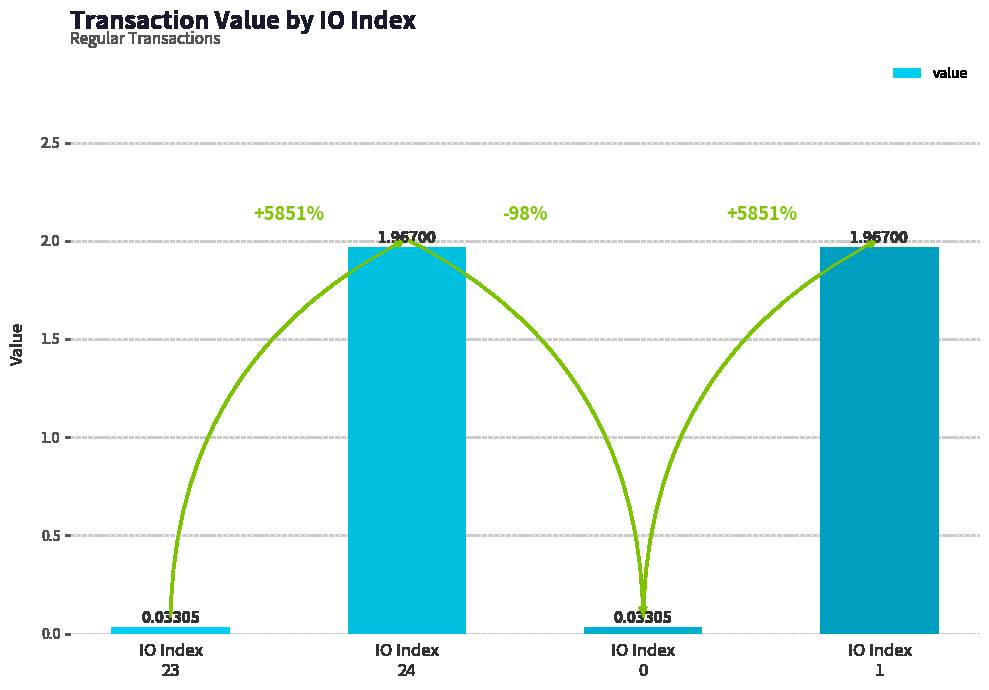

What is the average value?

1.0